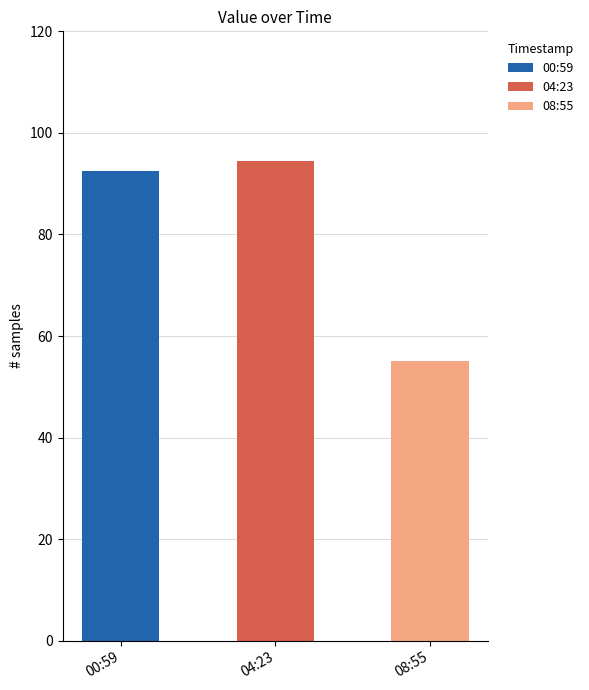

What is the total value across all series at 08:55?

55.1